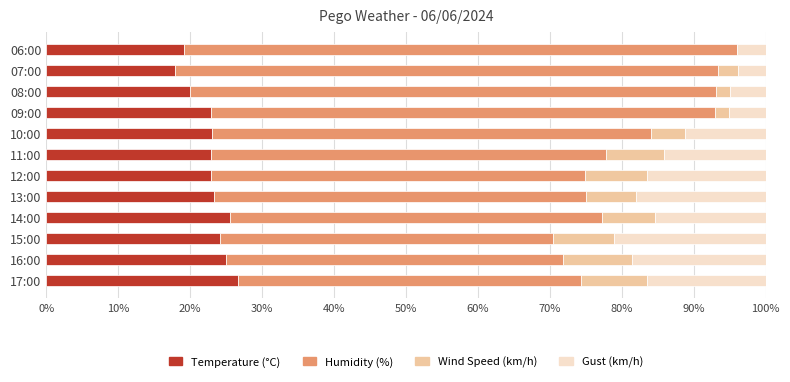

What is the total value across all series at 12:00?

100.0